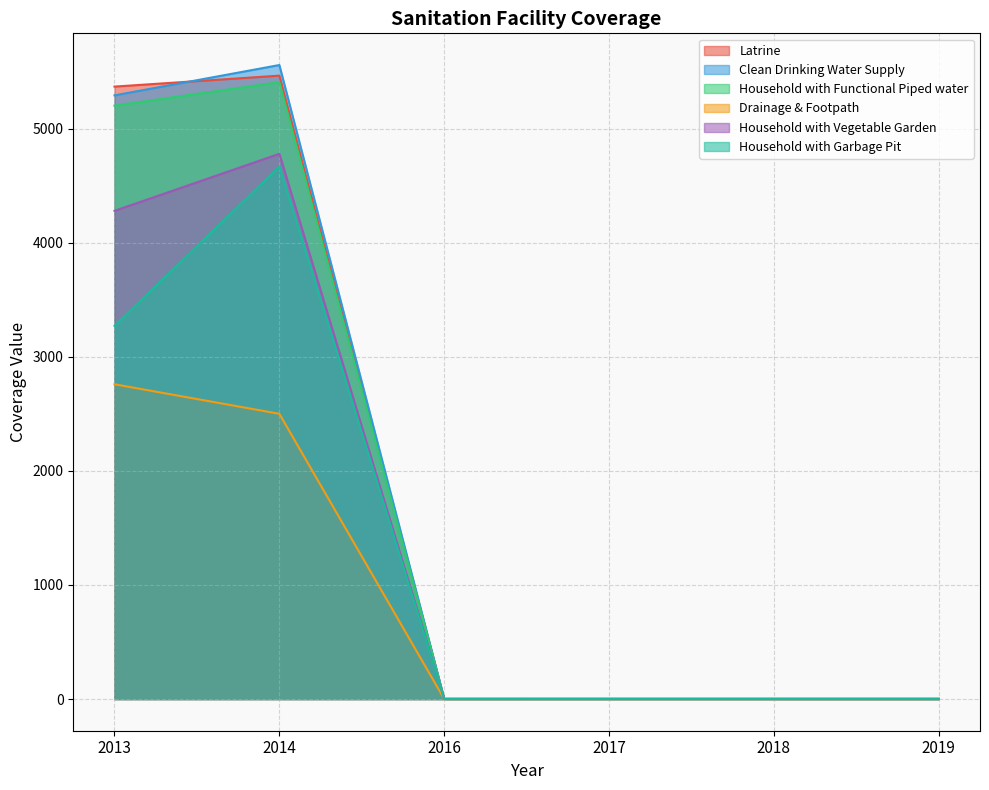

At which label is Household with Garbage Pit closest to 2333?

2013